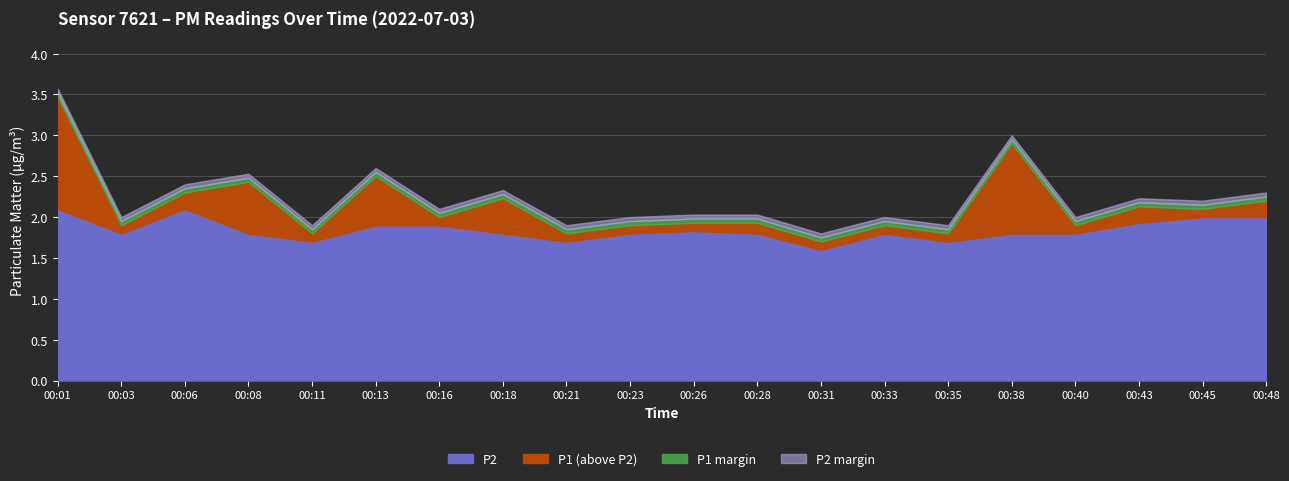

Rank the categories by P2 value from lowest to highest.

00:31, 00:11, 00:21, 00:35, 00:03, 00:08, 00:18, 00:23, 00:28, 00:33, 00:38, 00:40, 00:26, 00:13, 00:16, 00:43, 00:45, 00:48, 00:01, 00:06